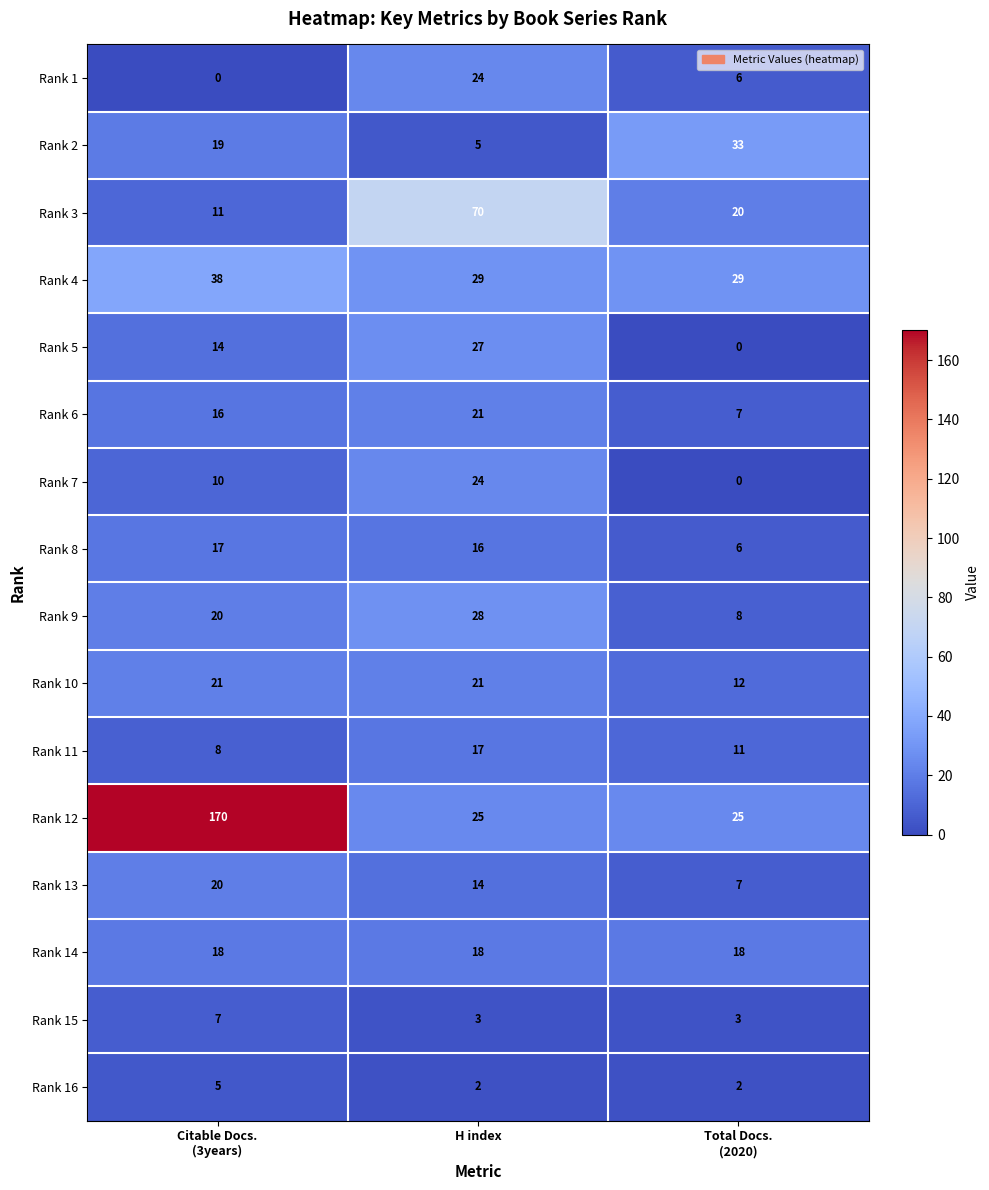

Which series has the widest spread of values?

Rank 12